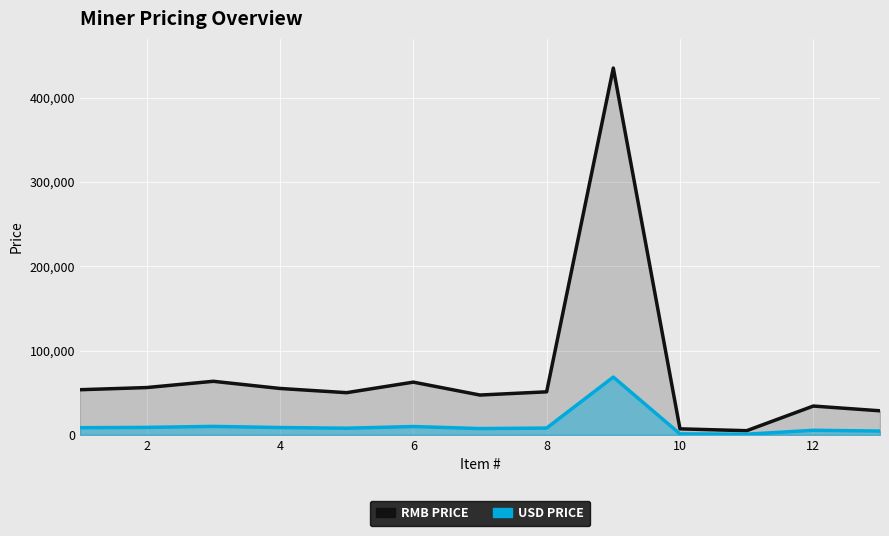

What is the difference between the second highest and minimum values in the USD Price series?

9228.4